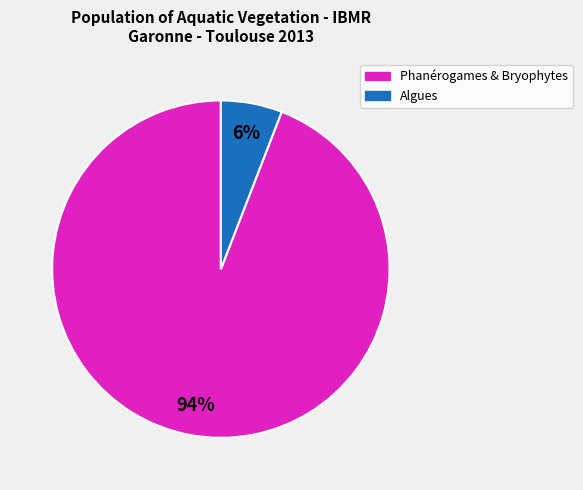

Is there a majority slice in this chart?

Yes